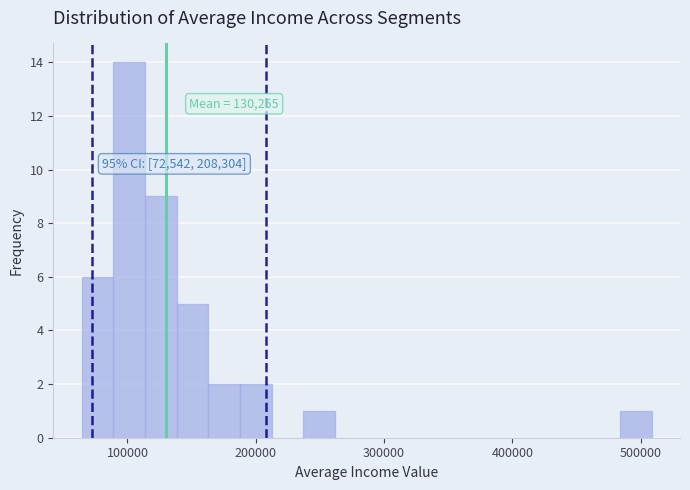

Read against the x-axis, roughly where is the centre of the tallest bar?

100000